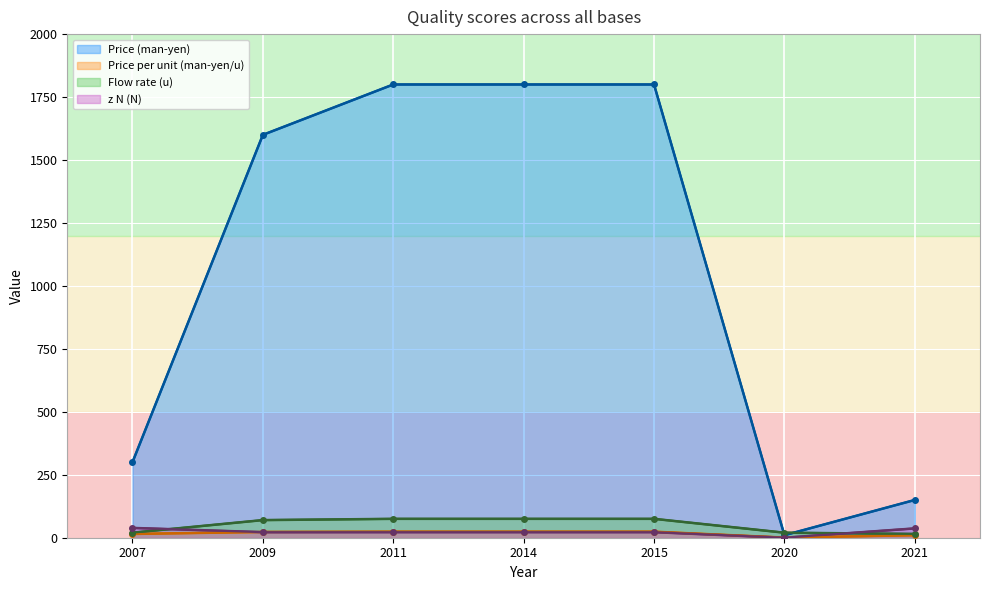

At 2015, list the series in order from largest to smallest.

Price (man-yen), Flow rate (u), Price per unit (man-yen/u), z N (N)